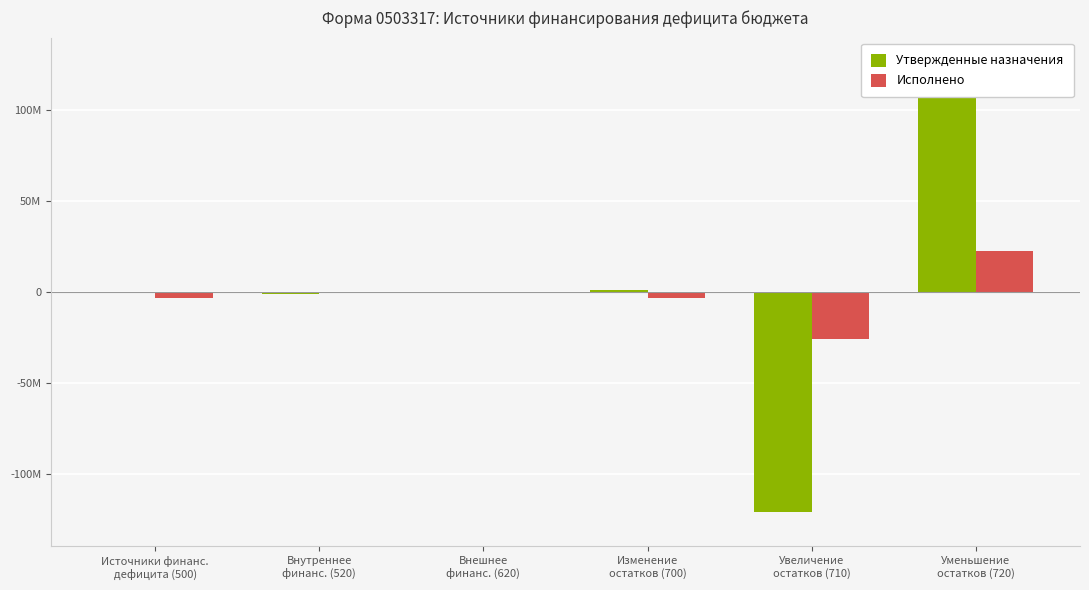

What are all the series names shown in the legend?

Утвержденные назначения, Исполнено